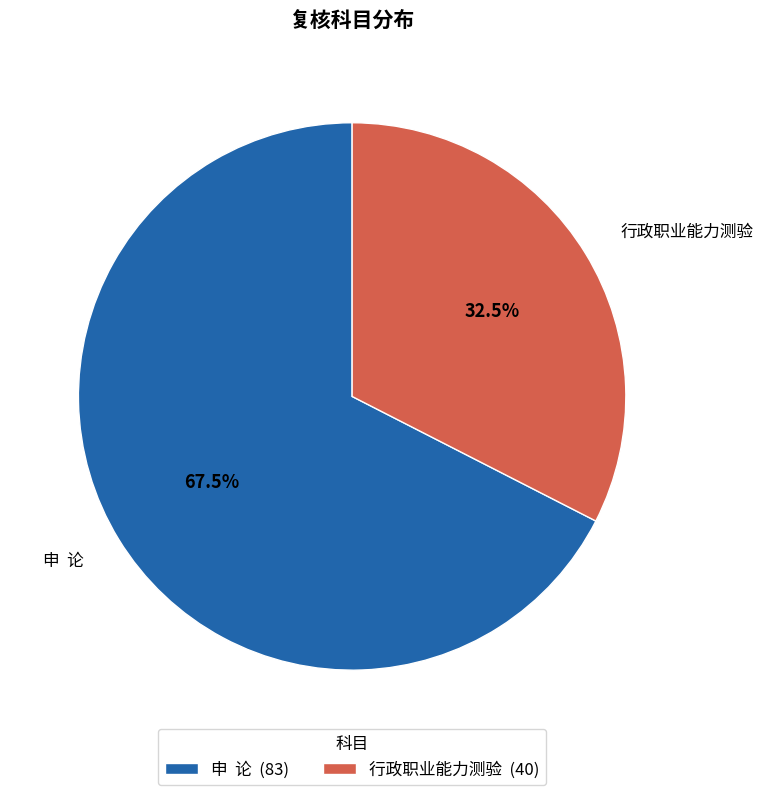

How many segments does this pie chart have?

2